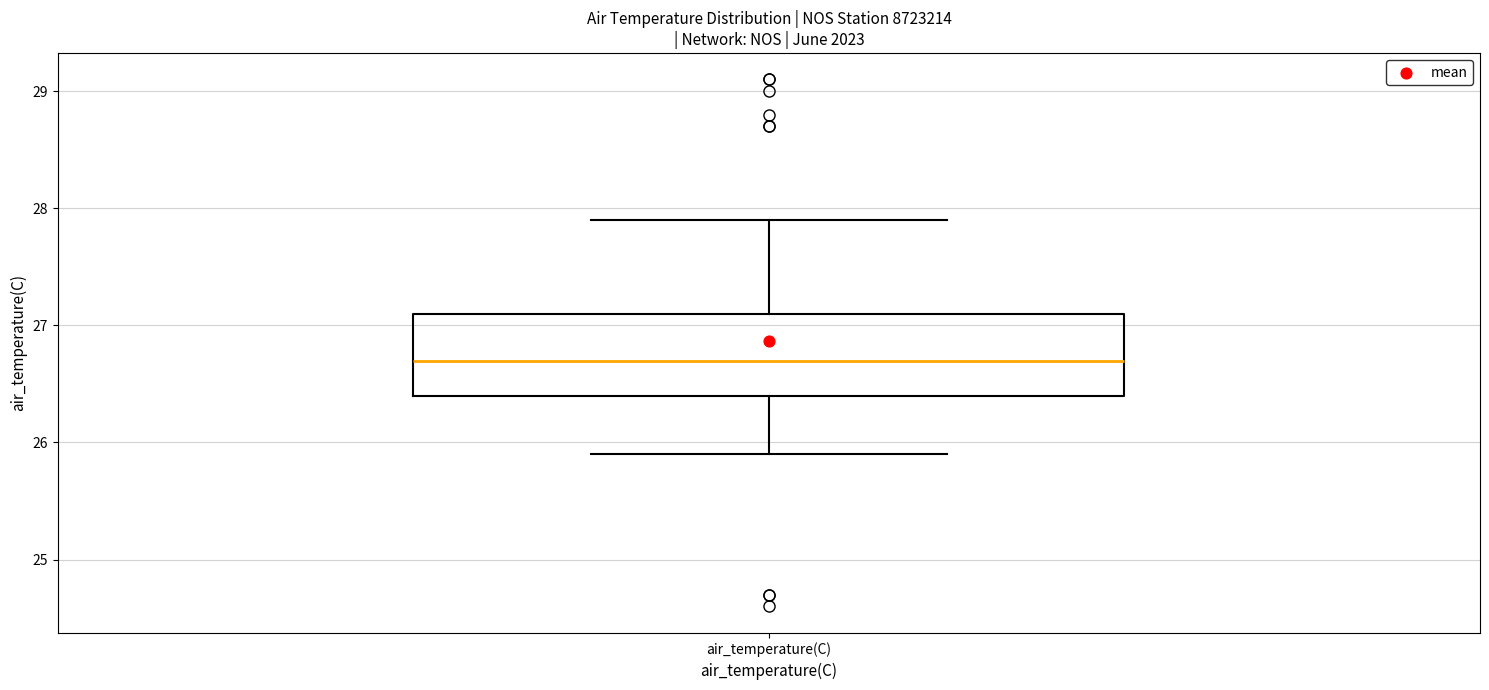

Read this box plot against the y-axis: the position of the median line, the range covered by the box, and the ends of both whiskers. The values are not printed on the chart, so give them approximately, as read against the axis.

median 26.7, box 26.4 to 27.1, whiskers 25.9 to 27.9